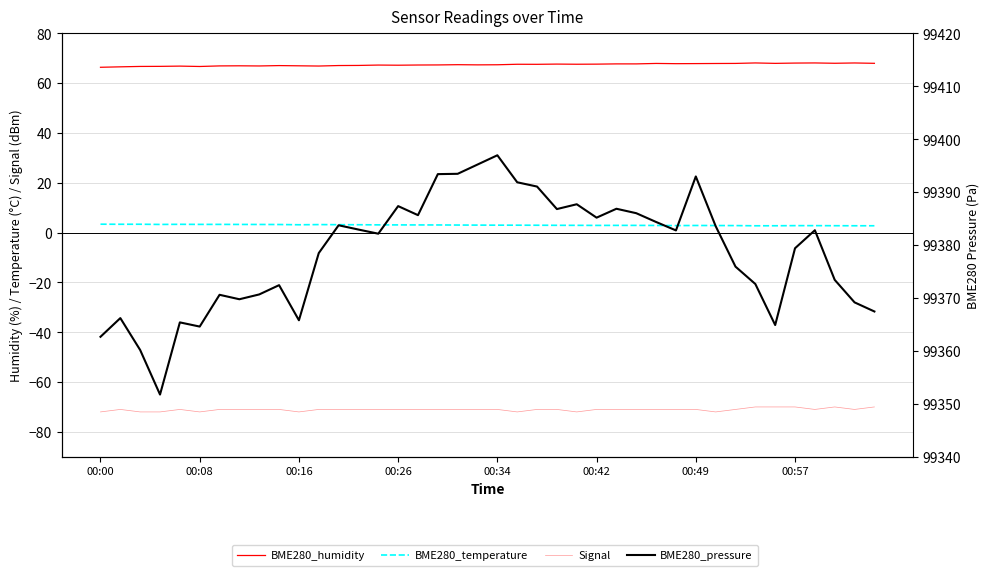

In BME280_humidity, how many points are lower than both neighbors (excluding endpoints)?

10